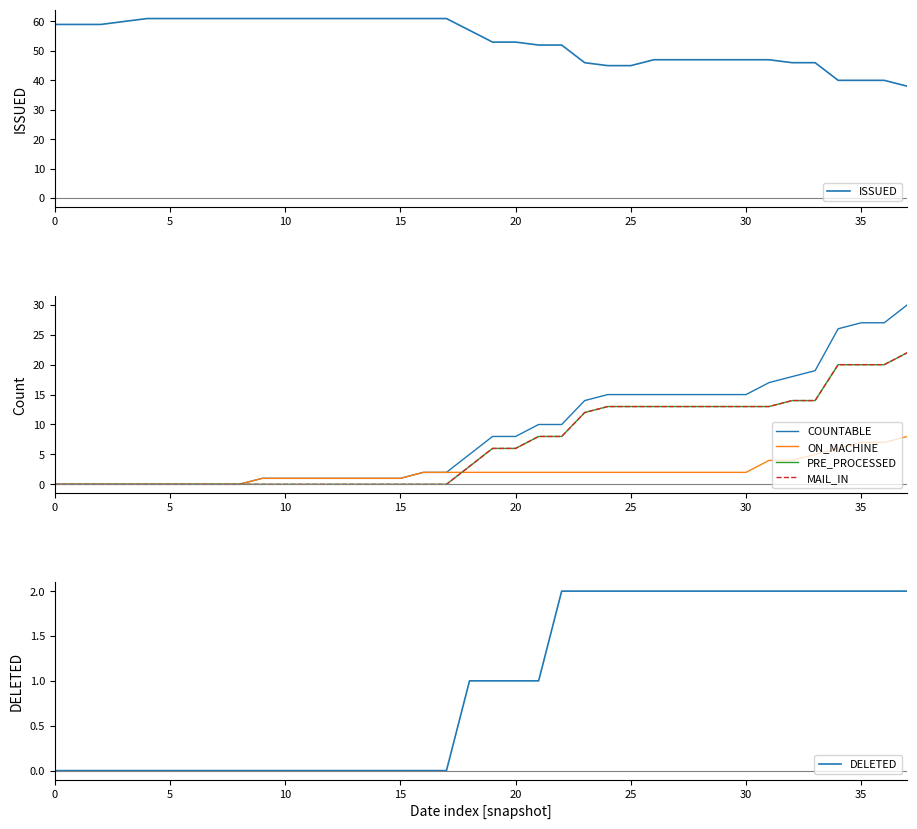

True or false: DELETED and COUNTABLE intersect in this chart.

False